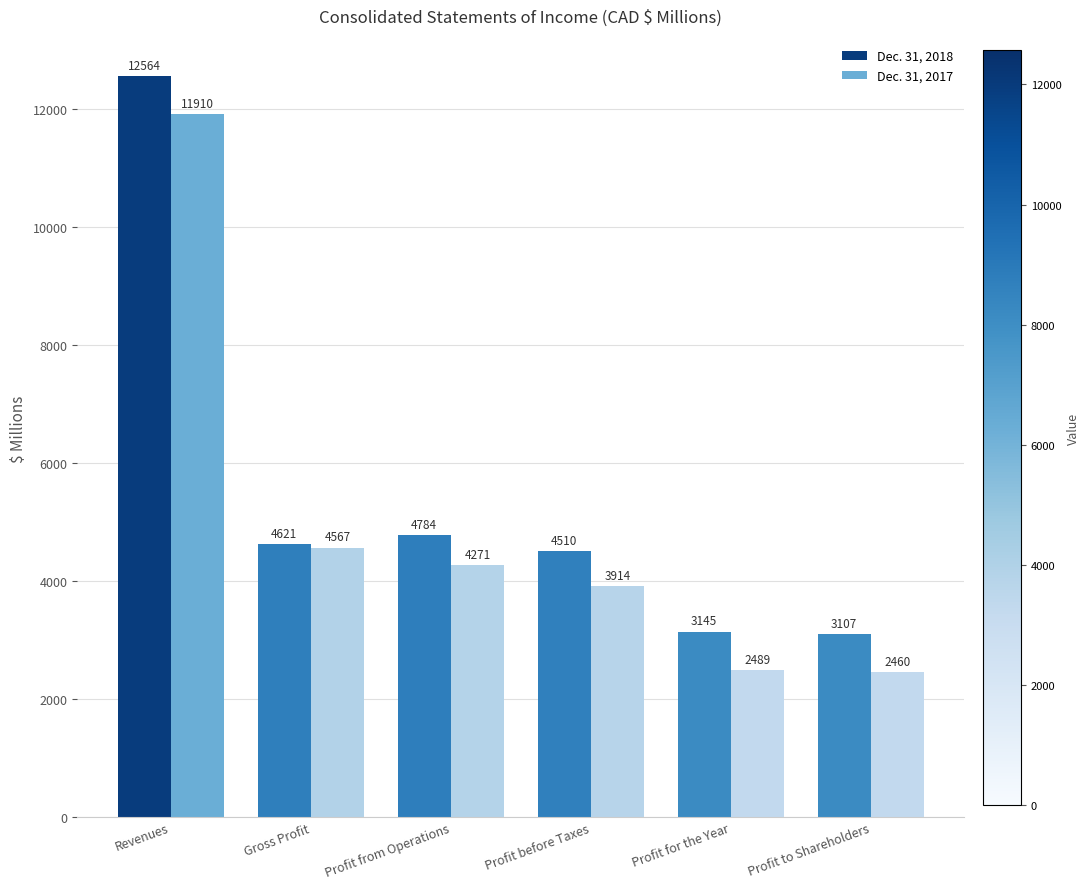

Reading left to right, what are all the values shown in this chart?

Dec. 31, 2018: 12564	4621	4784	4510	3145	3107
Dec. 31, 2017: 11910	4567	4271	3914	2489	2460